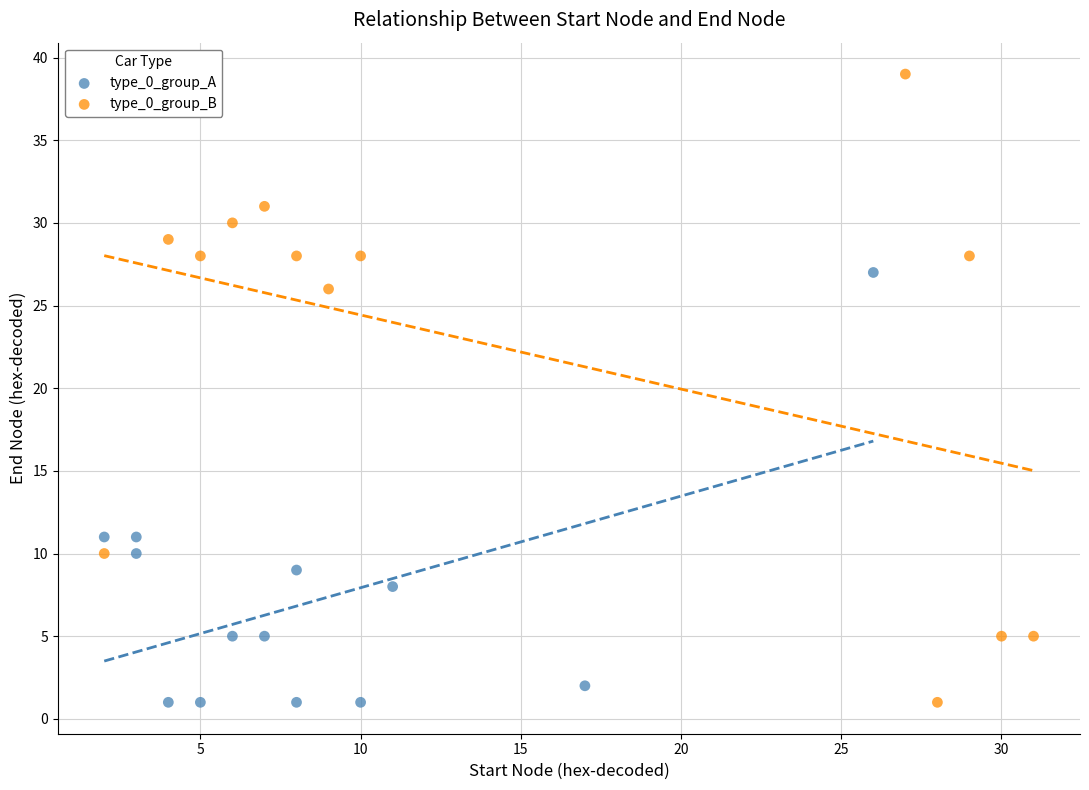

What are all the series names shown in the legend?

type_0_group_A, type_0_group_B